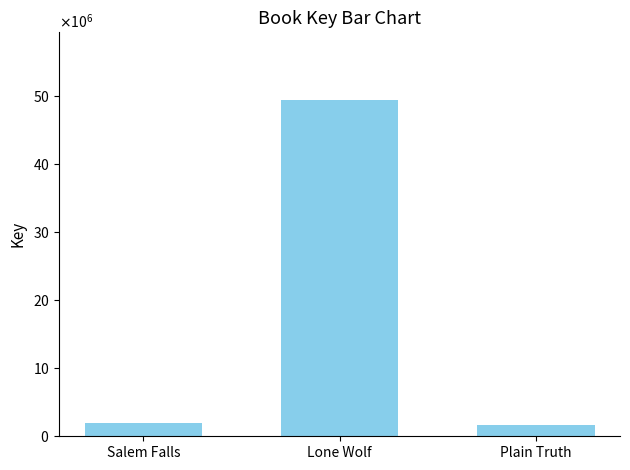

Are the bars horizontal?

No